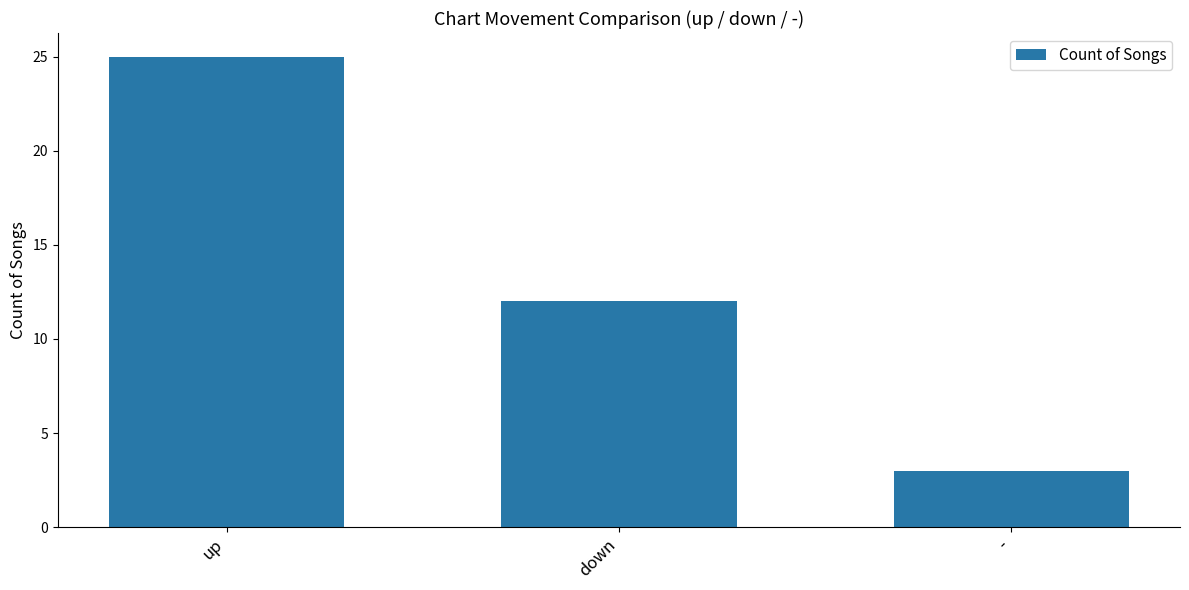

True or false: the data shows 17 at down.

False